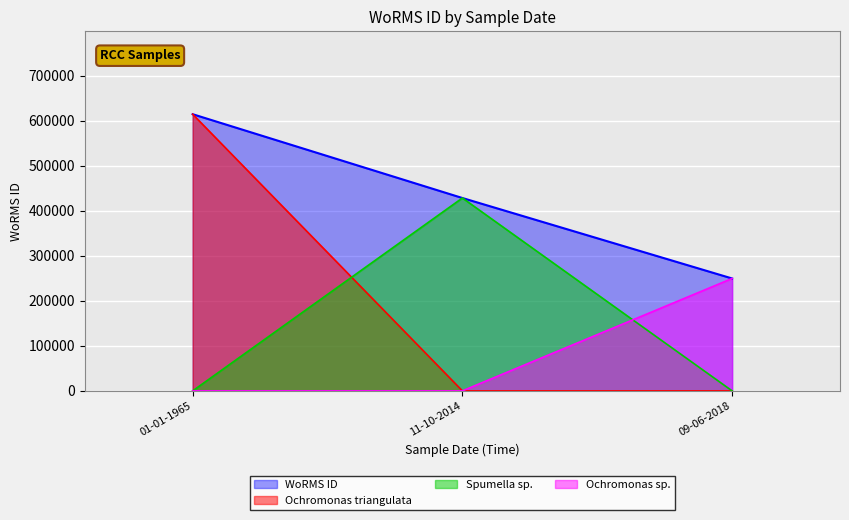

List the series in order of their overall mean, lowest first.

Ochromonas sp., Spumella sp., Ochromonas triangulata, WoRMS ID